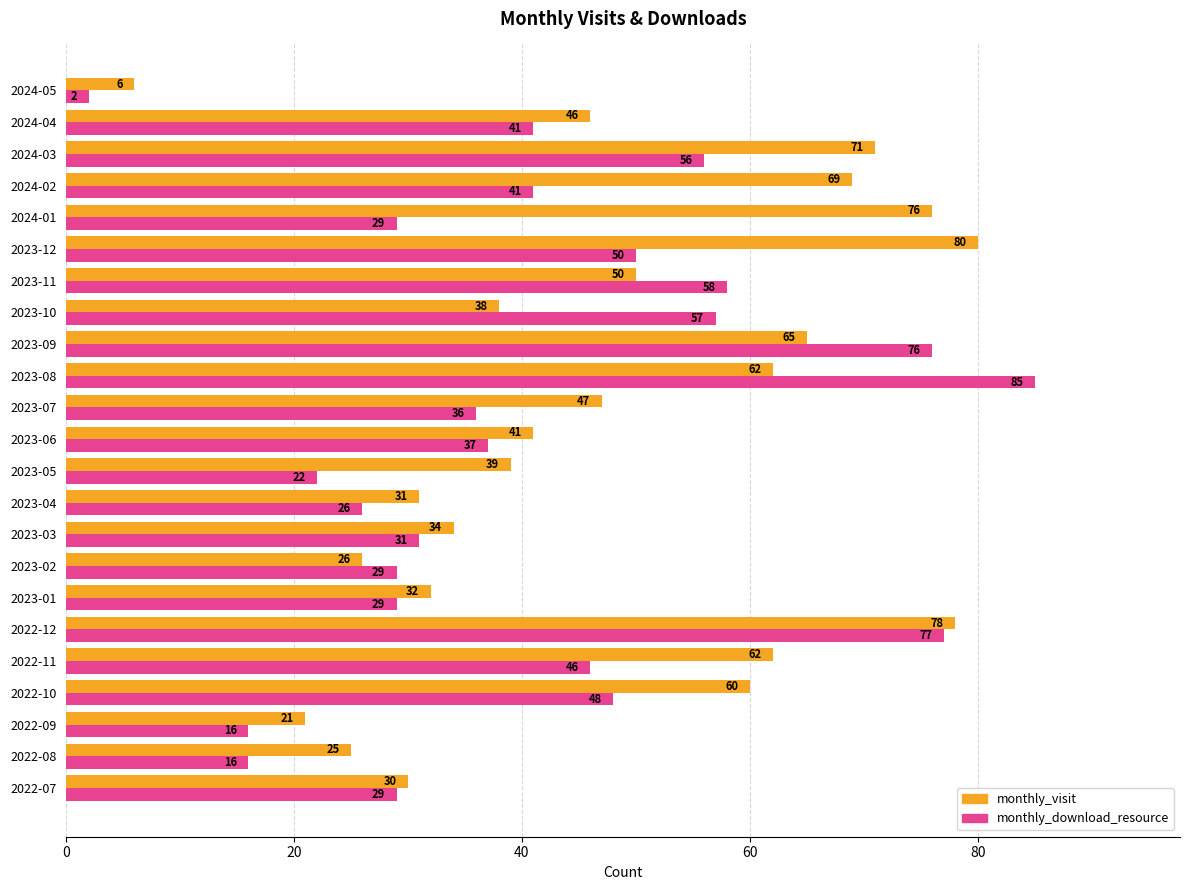

What is the minimum value for monthly_visit?

6